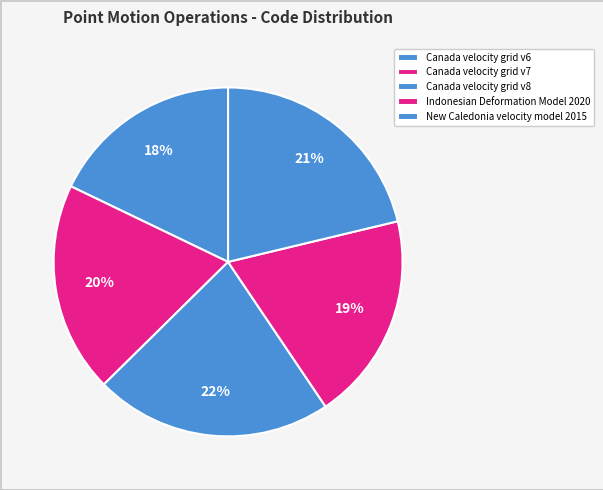

Is Canada velocity grid v8 the majority of the pie?

No